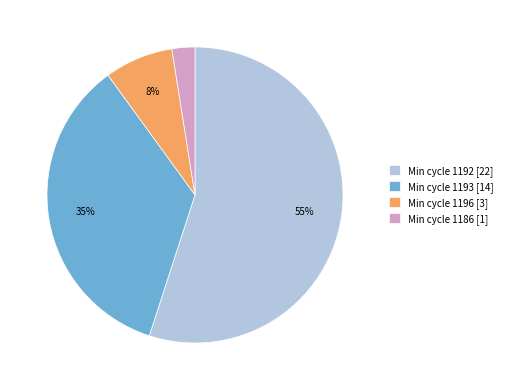

The Min cycle 1193 [14] slice represents 43% of the pie. True or false?

False